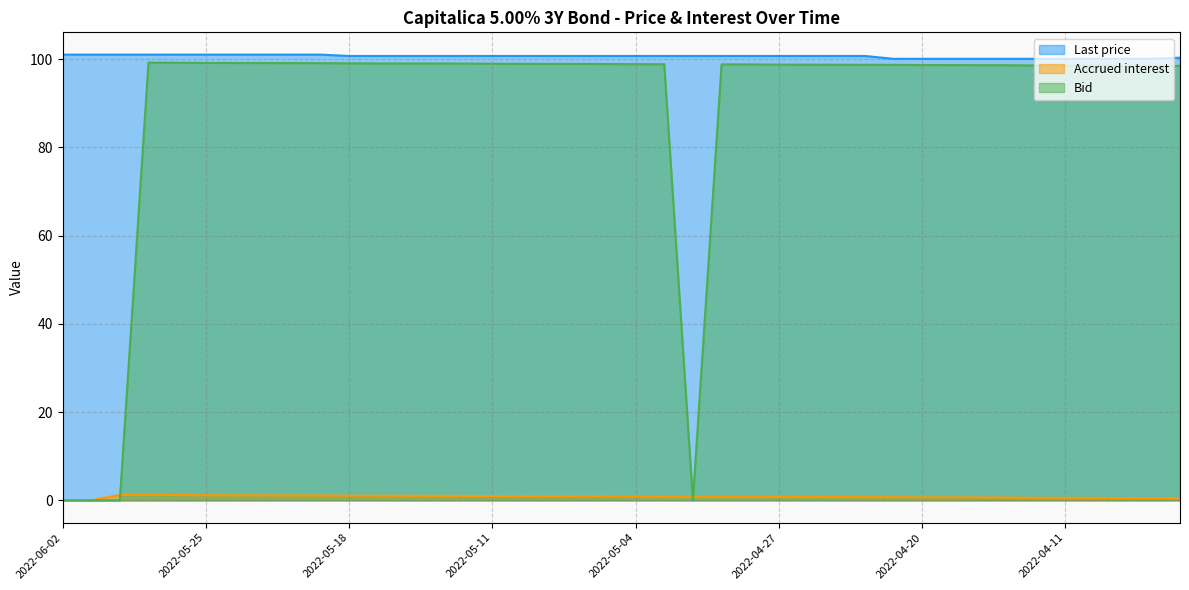

Which category has the highest value across all series?

2022-06-02